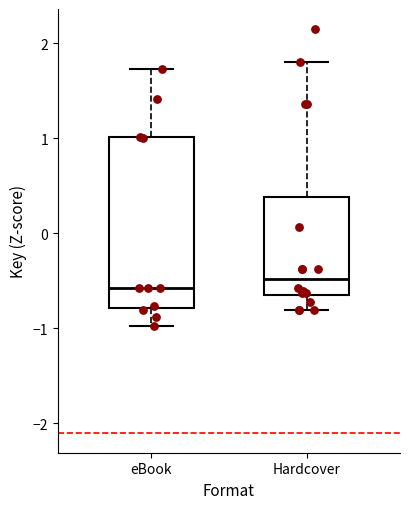

Comparing the boxes themselves (not the whiskers), which one is the tallest?

eBook